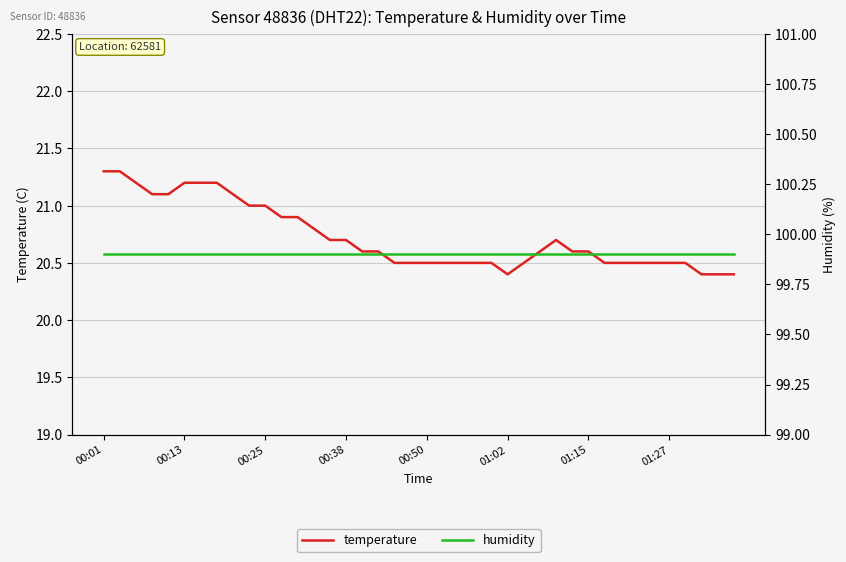

What is the average value of the humidity series?

99.9